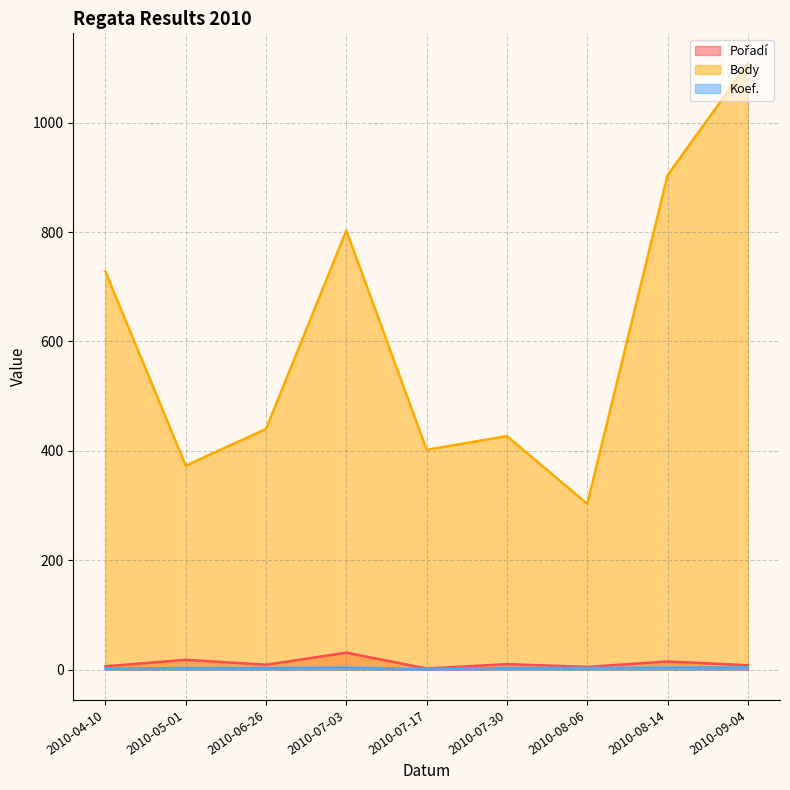

What position from the right is 2010-09-04?

1